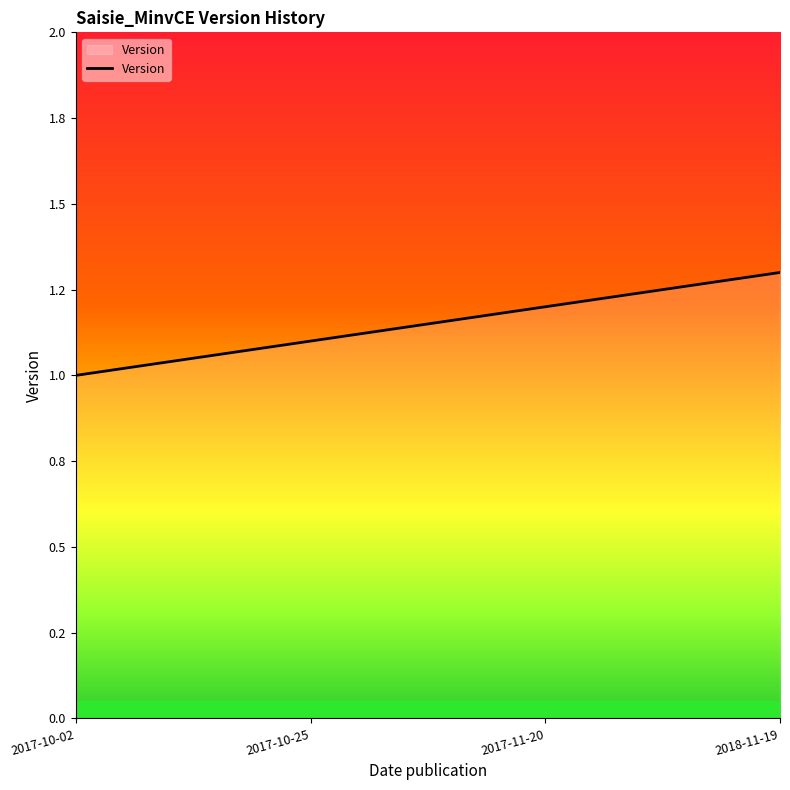

Does the chart display data point markers on the line(s)?

No